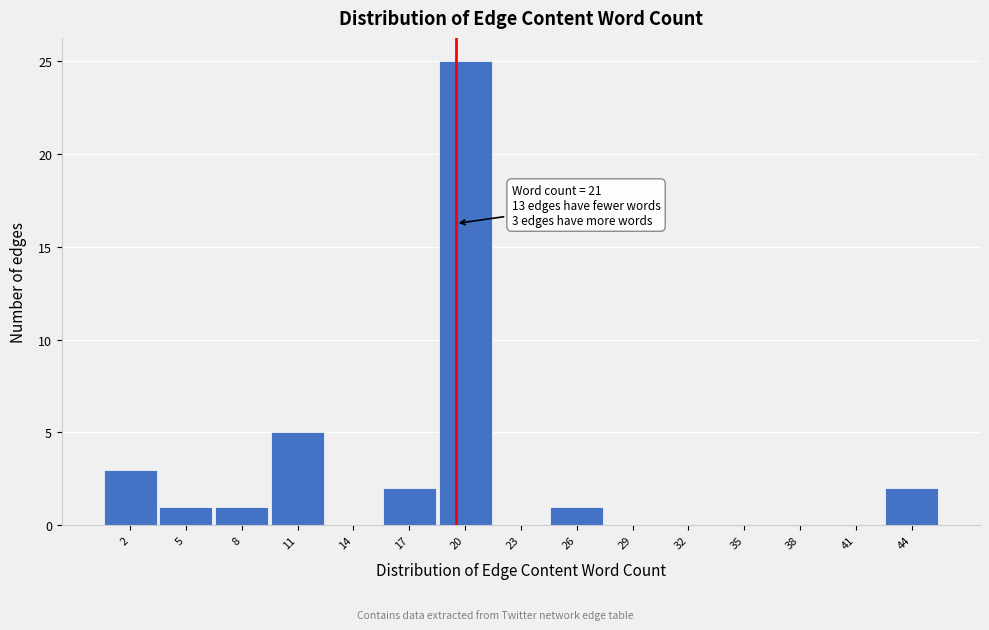

Reading left to right, list all the values displayed in this chart.

2=3	5=1	8=1	11=5	14=0	17=2	20=25	23=0	26=1	29=0	32=0	35=0	38=0	41=0	44=2